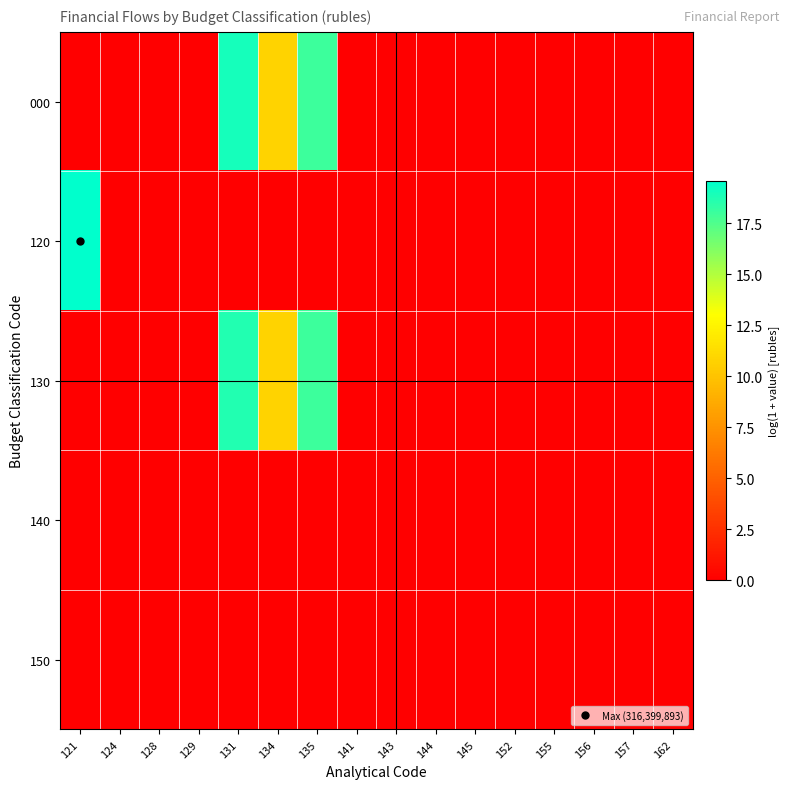

Reading right to left, extract all data points from this chart.

000: 162=0.0	157=0.0	156=0.0	155=0.0	152=0.0	145=0.0	144=0.0	143=0.0	141=0.0	135=18.0	134=10.8	131=19.0	129=0.0	128=0.0	124=0.0	121=0.0
120: 162=0.0	157=0.0	156=0.0	155=0.0	152=0.0	145=0.0	144=0.0	143=0.0	141=0.0	135=0.0	134=0.0	131=0.0	129=0.0	128=0.0	124=0.0	121=19.6
130: 162=0.0	157=0.0	156=0.0	155=0.0	152=0.0	145=0.0	144=0.0	143=0.0	141=0.0	135=18.0	134=10.8	131=18.7	129=0.0	128=0.0	124=0.0	121=0.0
140: 162=0.0	157=0.0	156=0.0	155=0.0	152=0.0	145=0.0	144=0.0	143=0.0	141=0.0	135=0.0	134=0.0	131=0.0	129=0.0	128=0.0	124=0.0	121=0.0
150: 162=0.0	157=0.0	156=0.0	155=0.0	152=0.0	145=0.0	144=0.0	143=0.0	141=0.0	135=0.0	134=0.0	131=0.0	129=0.0	128=0.0	124=0.0	121=0.0